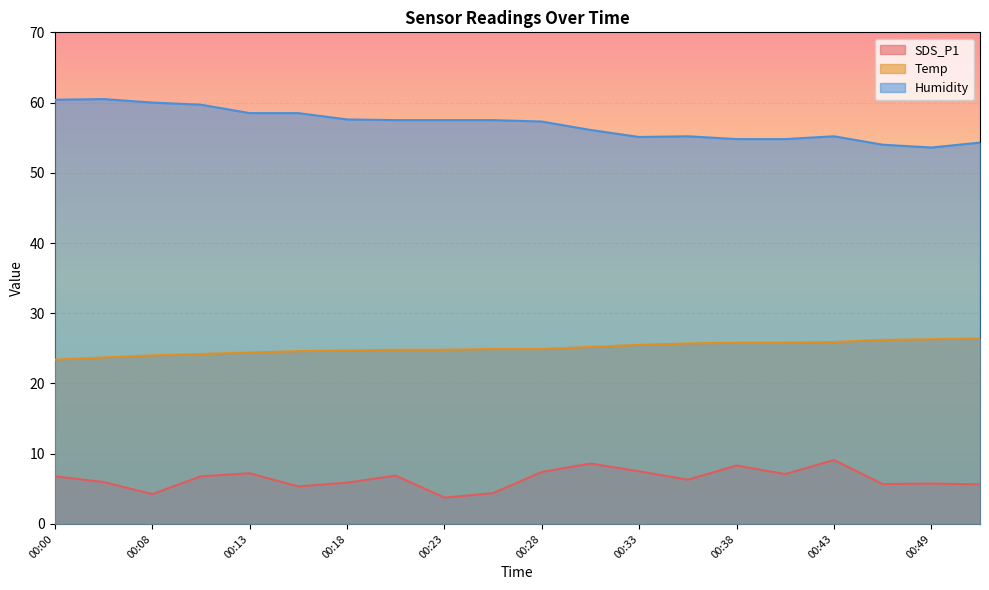

Rank the series by their maximum value, from lowest to highest.

SDS_P1, Temp, Humidity